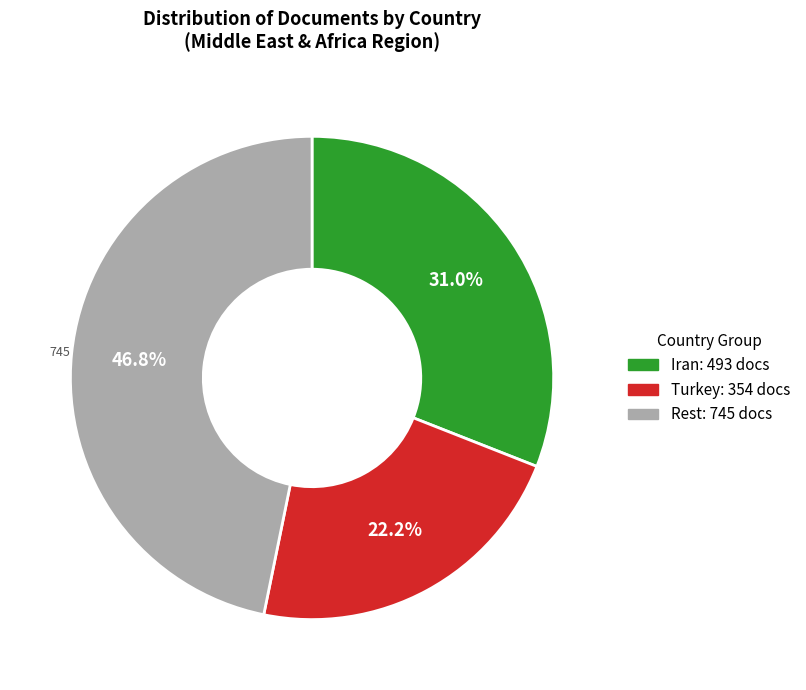

How many segments does this pie chart have?

3